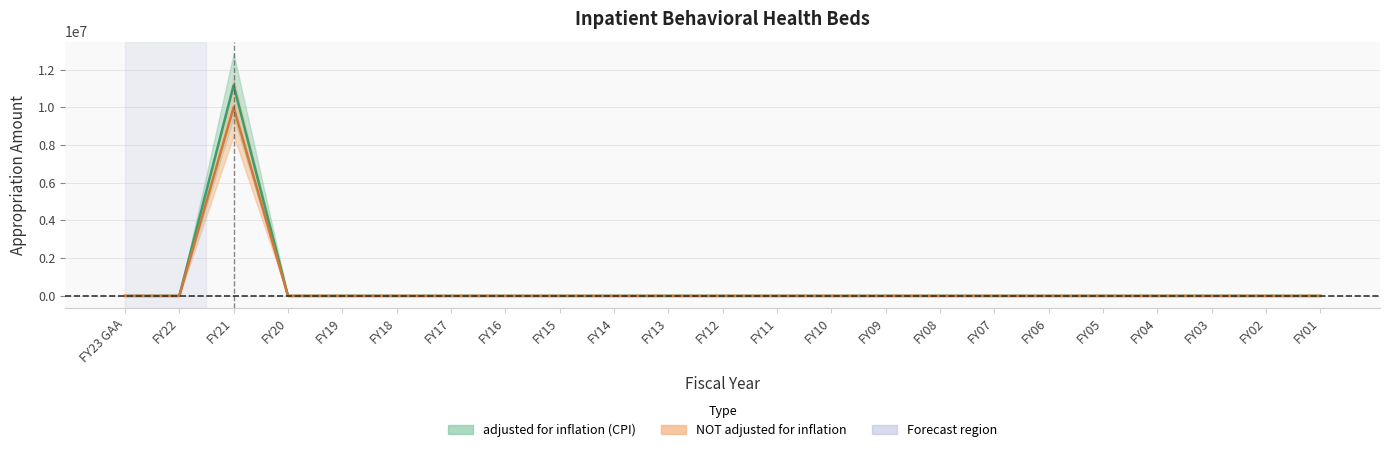

How many series are shown in this chart?

2